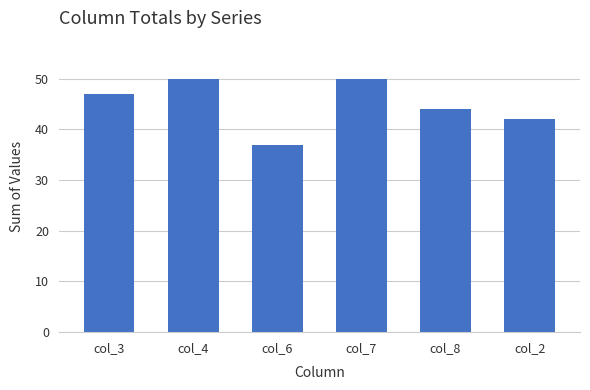

What is the difference between the maximum and minimum values?

13